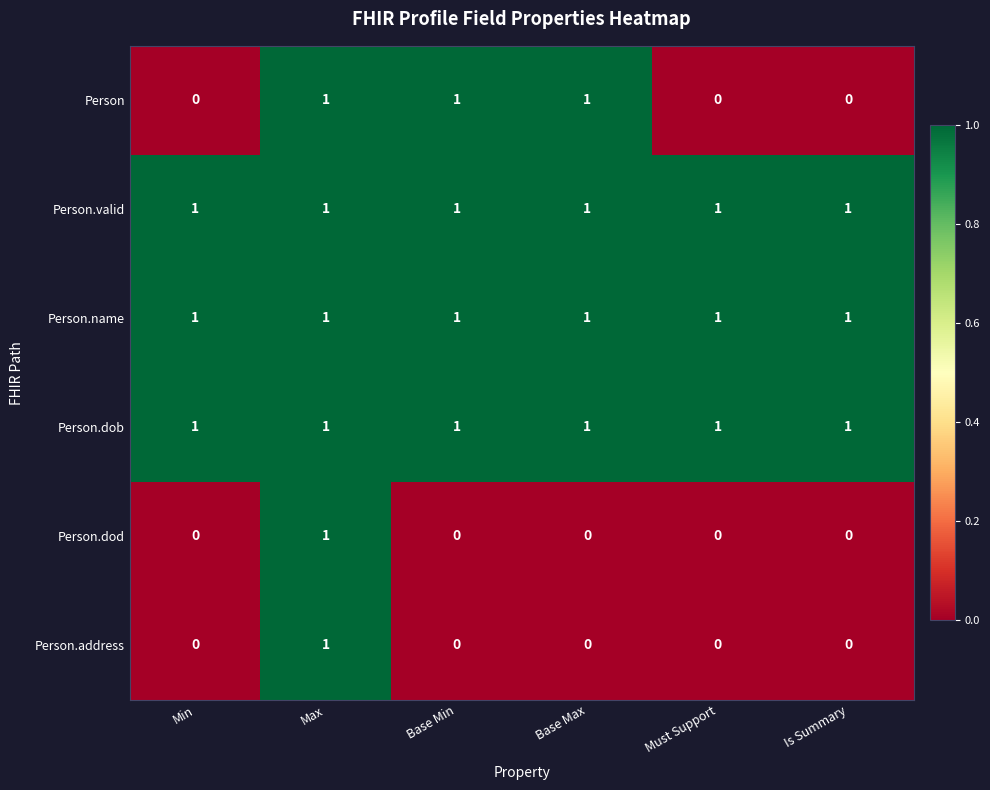

The Person.address series shows 0 at Must Support. True or false?

True